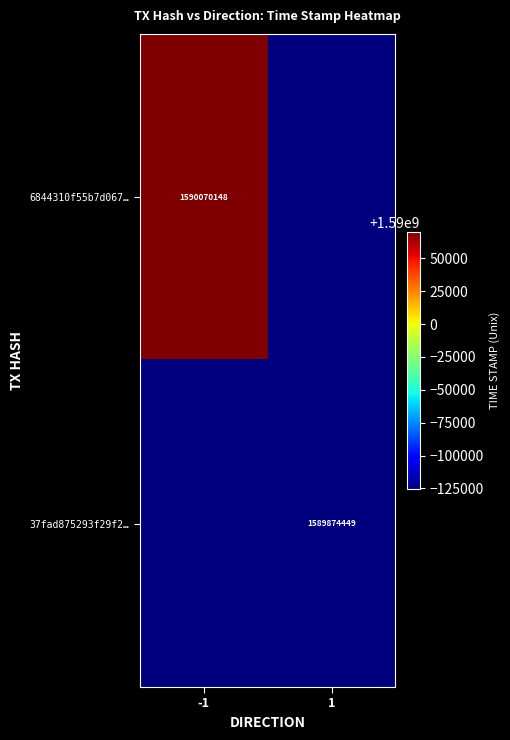

Is it true that 37fad875293f29f2… equals 347952956 at 1?

False